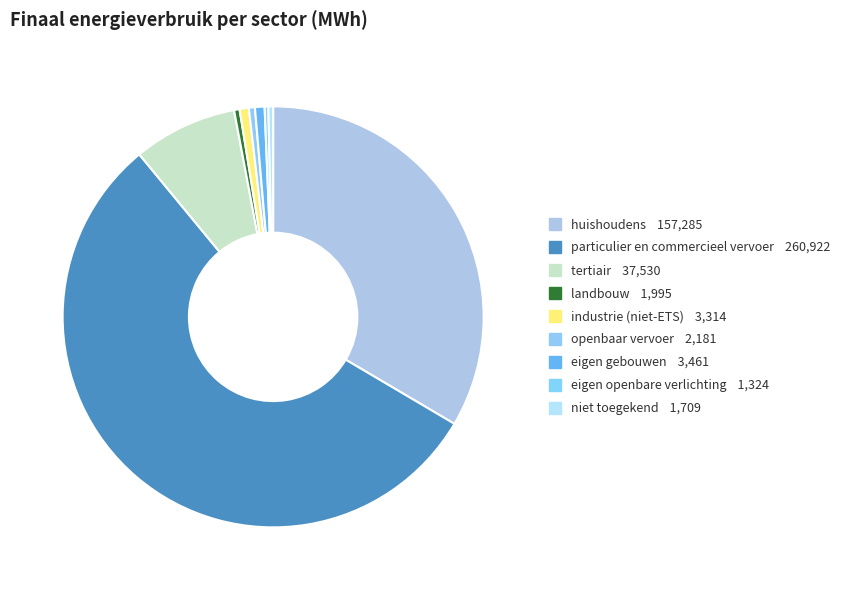

What portion of the pie excludes openbaar vervoer?

99.5%